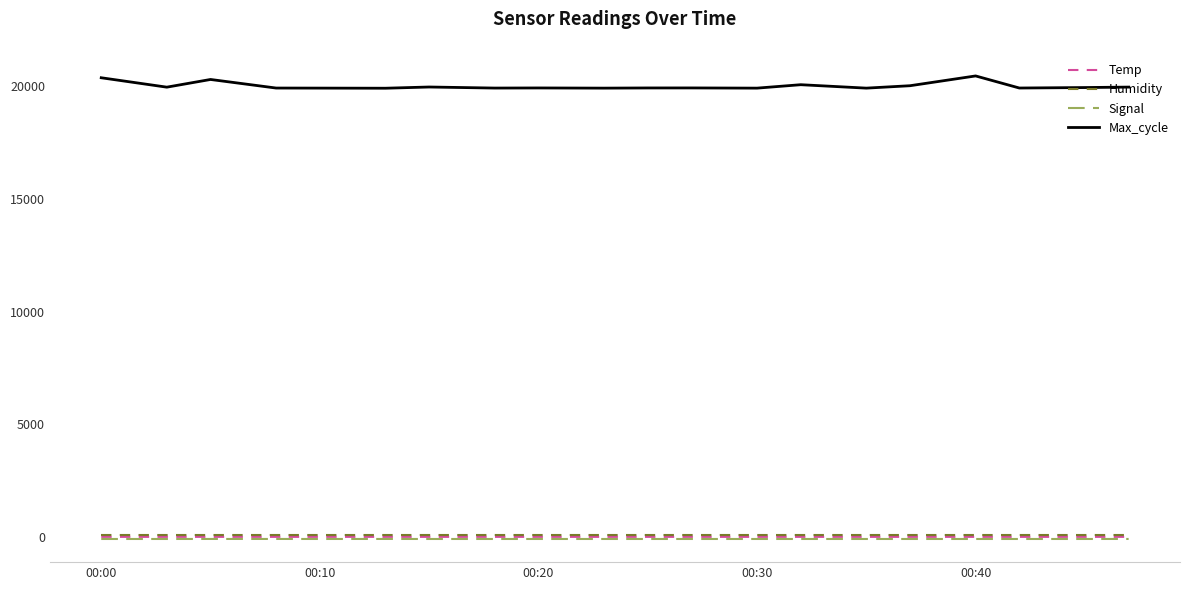

True or false: Max_cycle and Signal cross at least once.

False